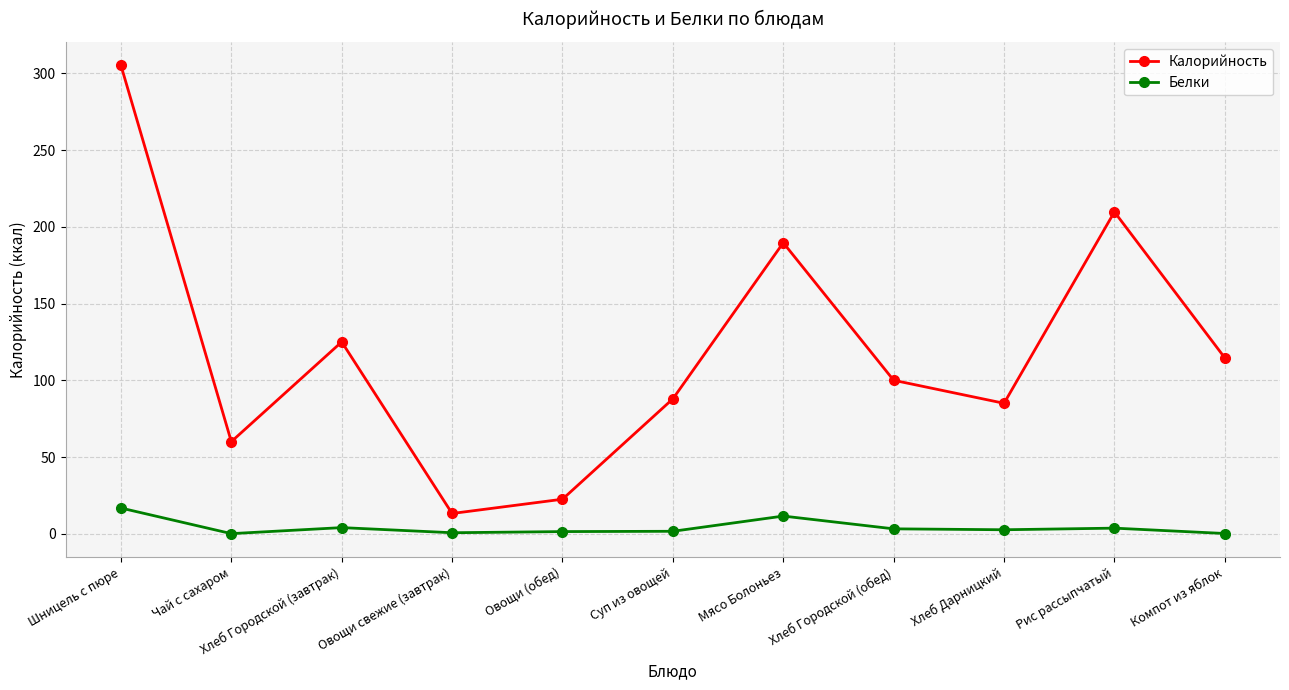

How many interior local peaks does the Калорийность series have?

3